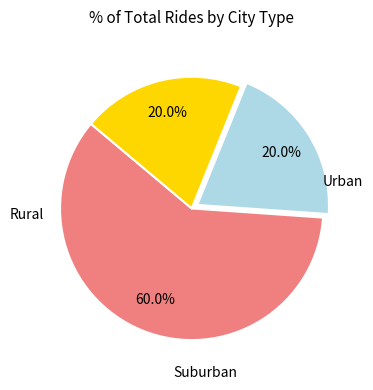

Is there any slice that represents more than half of the pie?

Yes